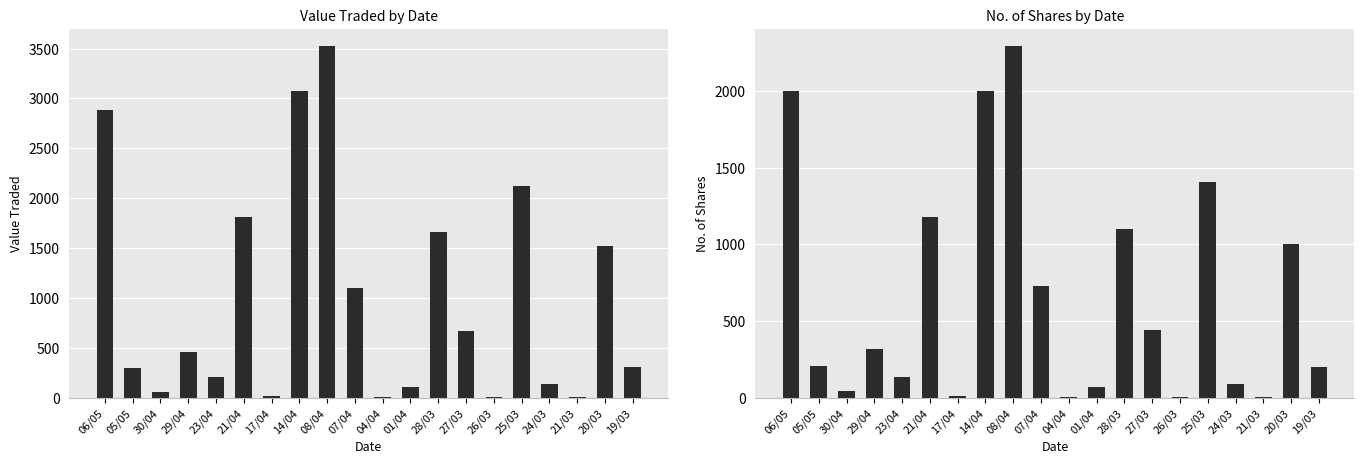

Which label corresponds to the largest value in the chart?

08/04